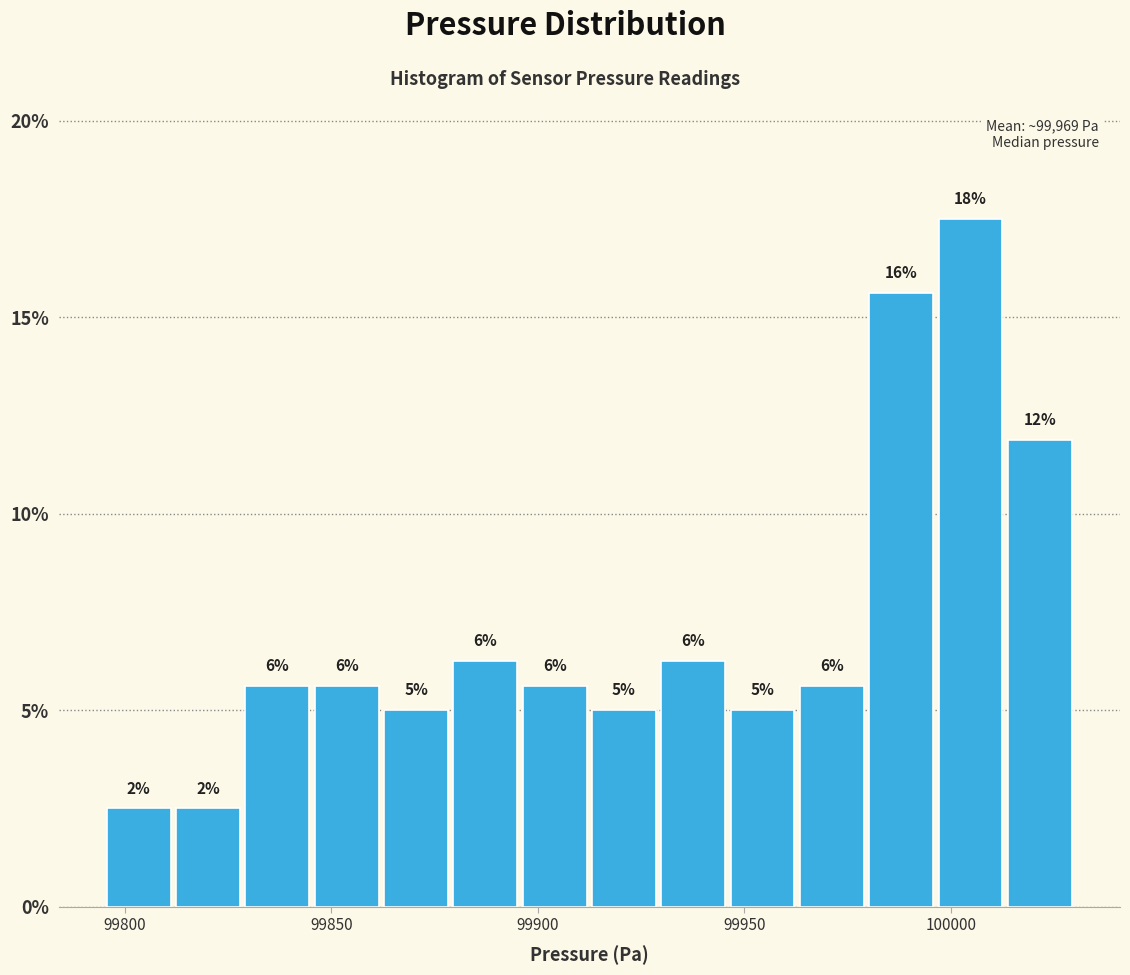

Read against the x-axis, roughly where is the centre of the tallest bar?

100005